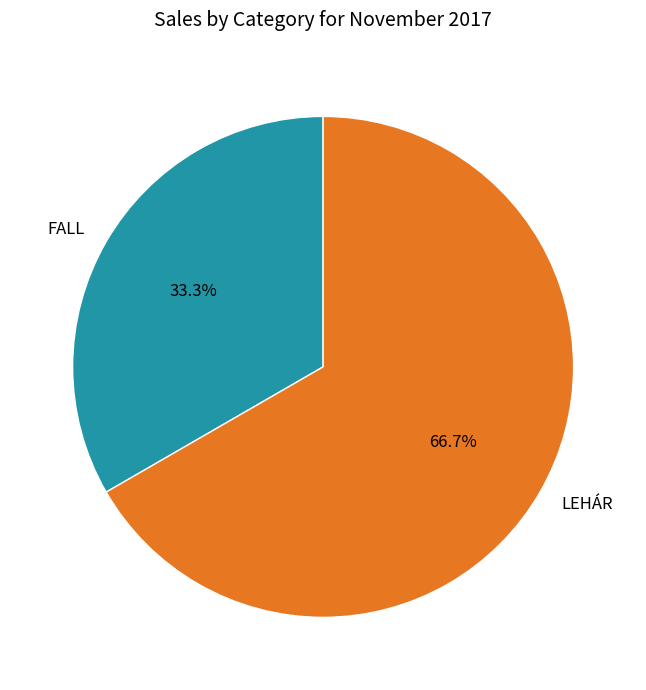

To the nearest percent, what portion does FALL represent?

33%